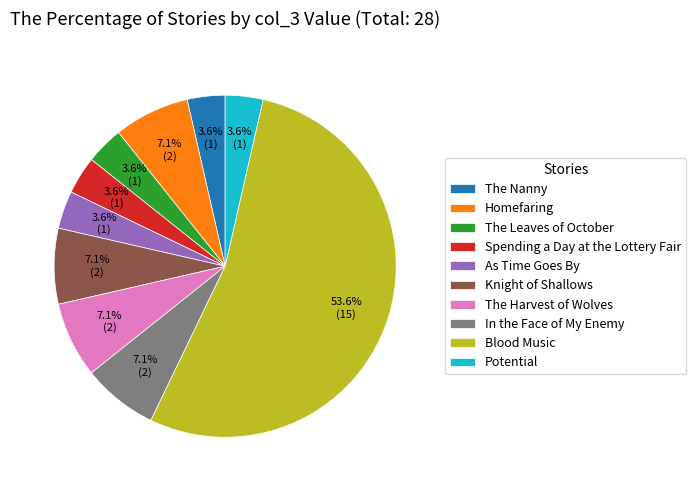

How many slices are in this pie chart?

10